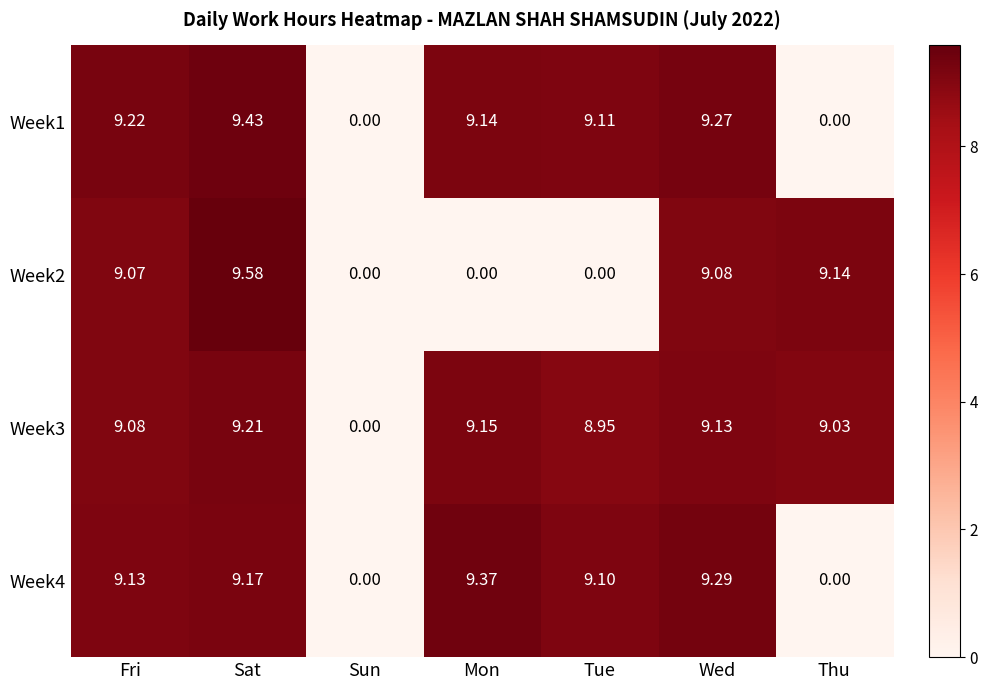

At which category is the sum across all series the highest?

Sat